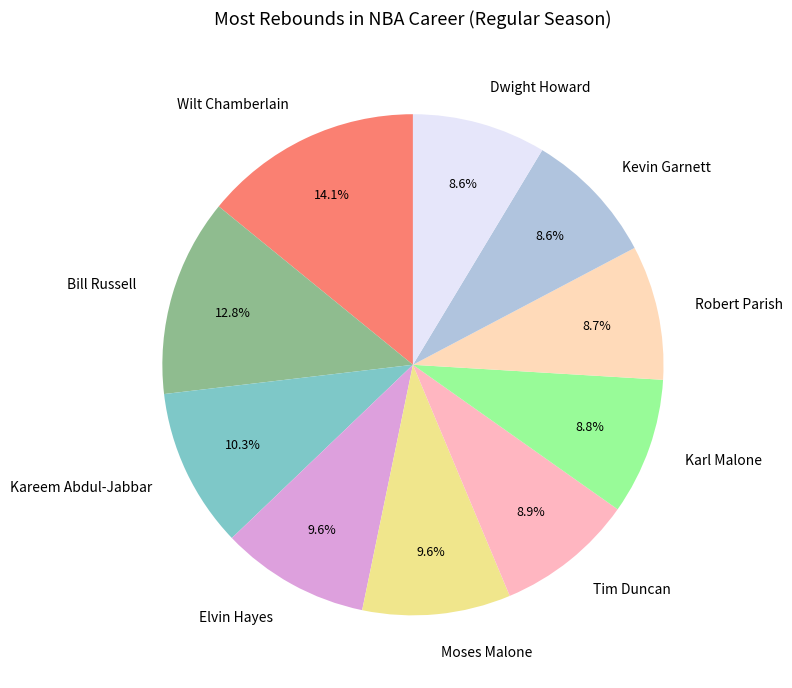

Which category has the biggest portion of the pie?

Wilt Chamberlain